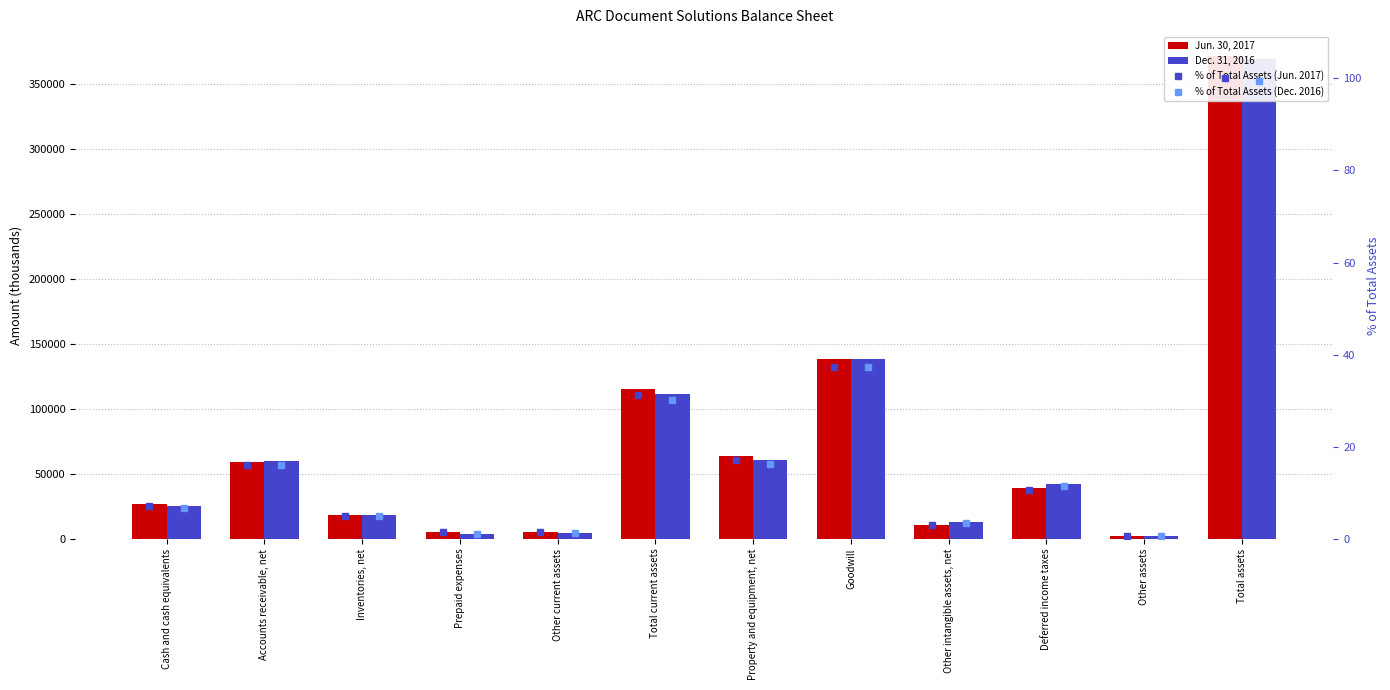

What is the spread (max minus min) of values at Accounts receivable, net?

59719.0